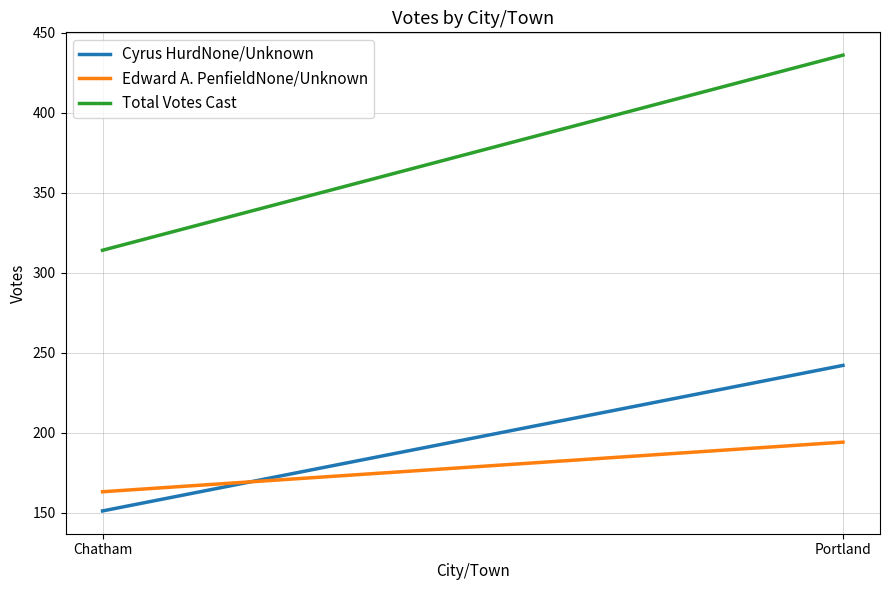

List the series in order of their peak value, highest first.

Total Votes Cast, Cyrus HurdNone/Unknown, Edward A. PenfieldNone/Unknown